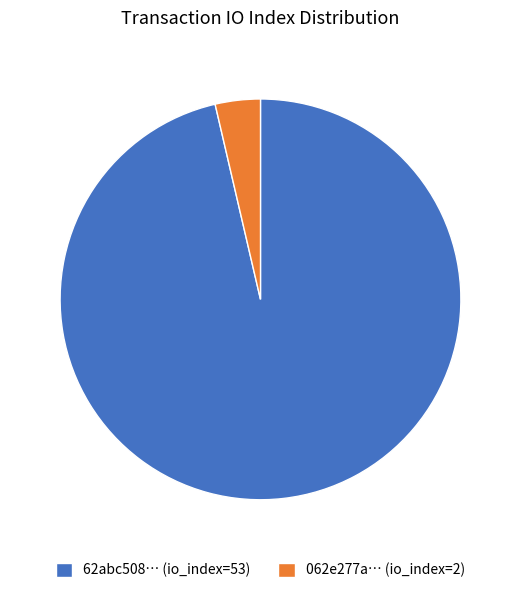

The 062e277a… (io_index=2) slice represents 4% of the pie. True or false?

True